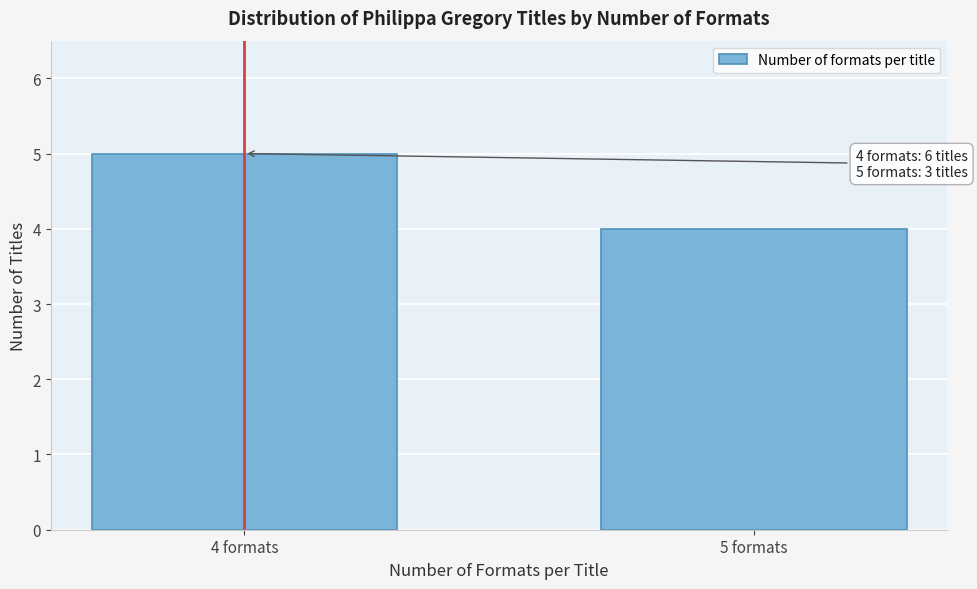

Reading right to left, transcribe all the data shown in this chart.

5 formats=4	4 formats=5